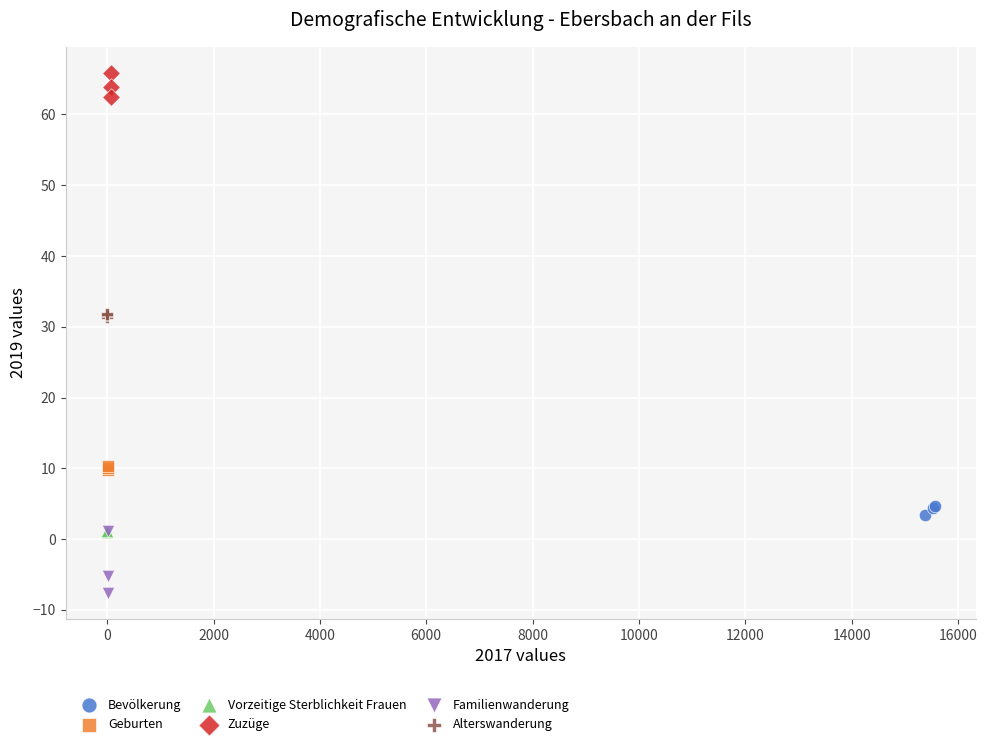

What are all the series names shown in the legend?

Bevölkerung, Geburten, Vorzeitige Sterblichkeit Frauen, Zuzüge, Familienwanderung, Alterswanderung